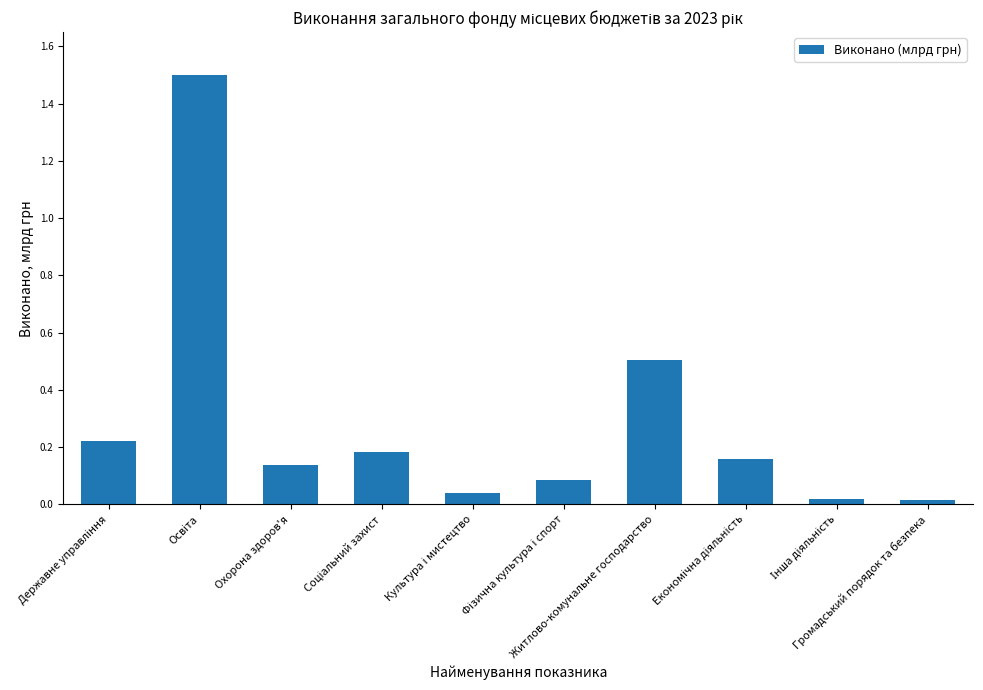

What is the greatest value displayed?

1.5